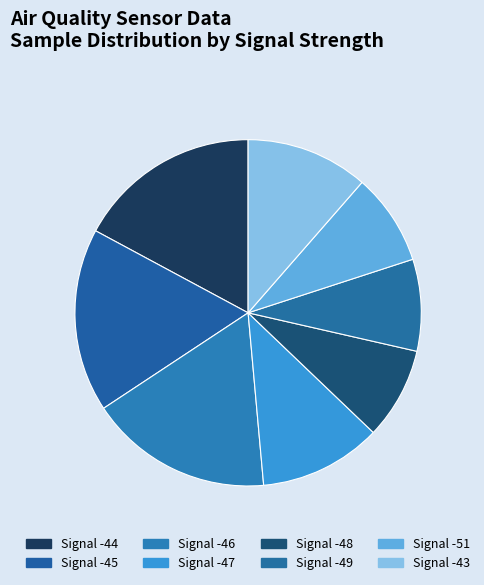

Between Signal -47 and Signal -46, which is larger?

Signal -46